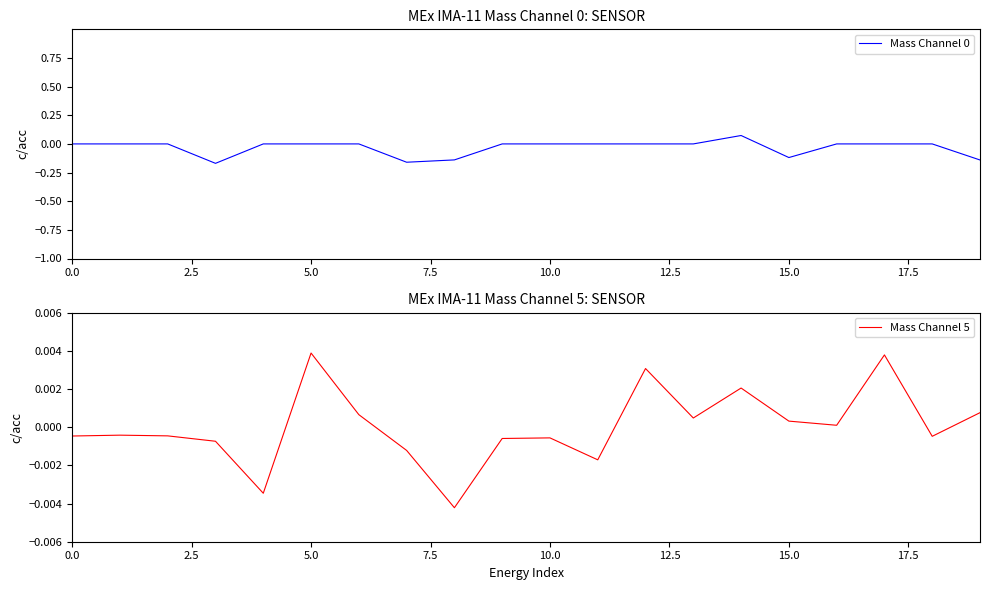

How many intersections are there between Mass Channel 0 and Mass Channel 5?

9